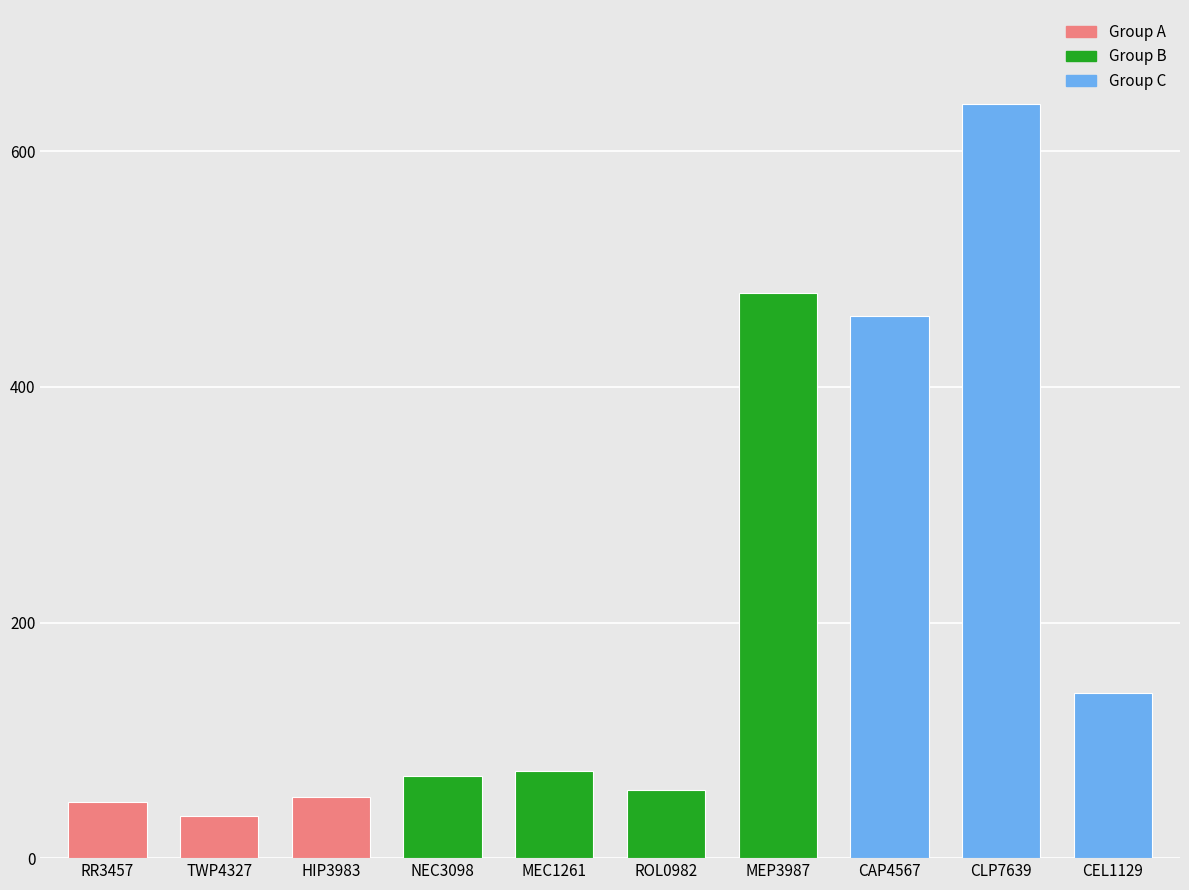

Does the chart contain stacked bars?

No